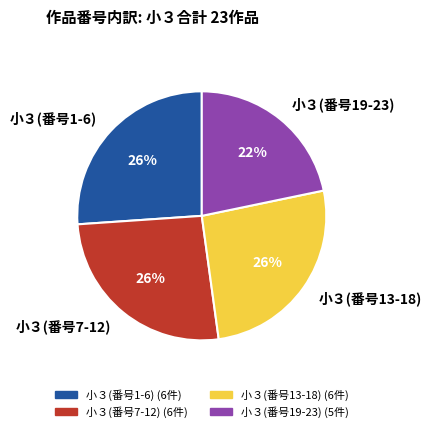

True or false: 小３(番号19-23) accounts for 11% of the total.

False